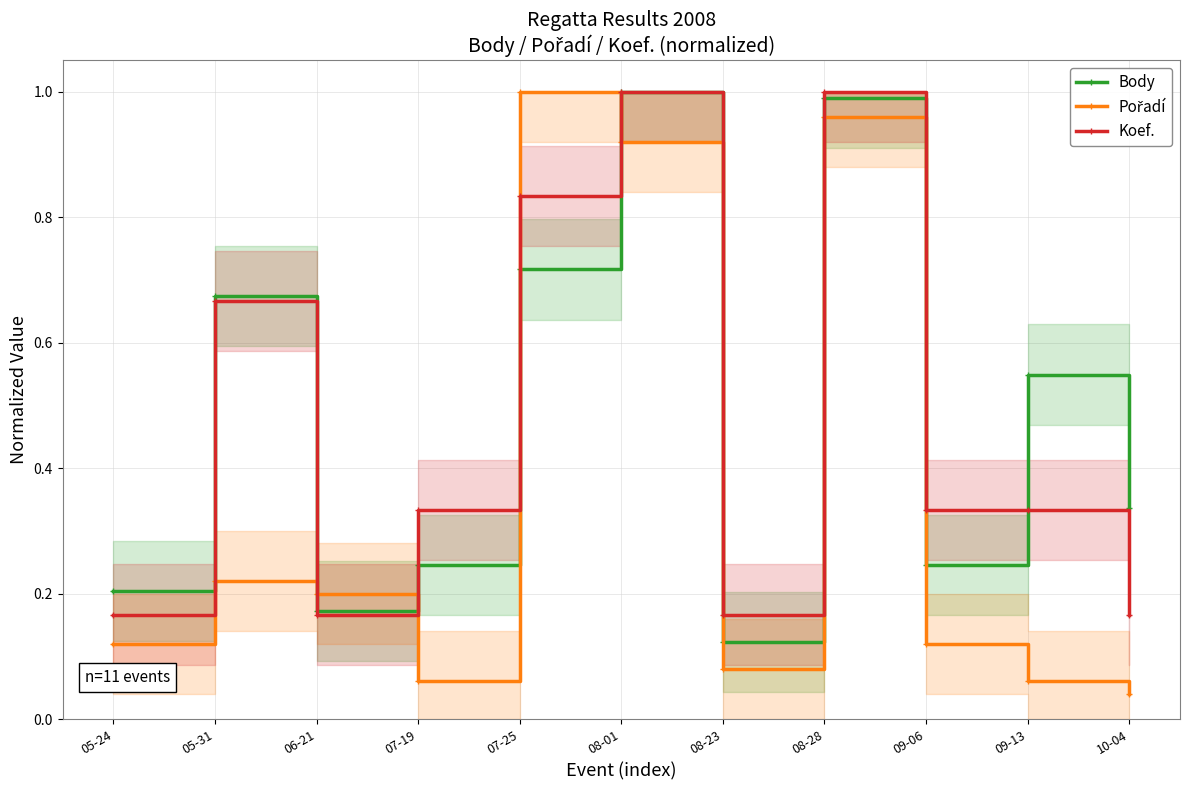

Is this an area chart (filled region under the line)?

No